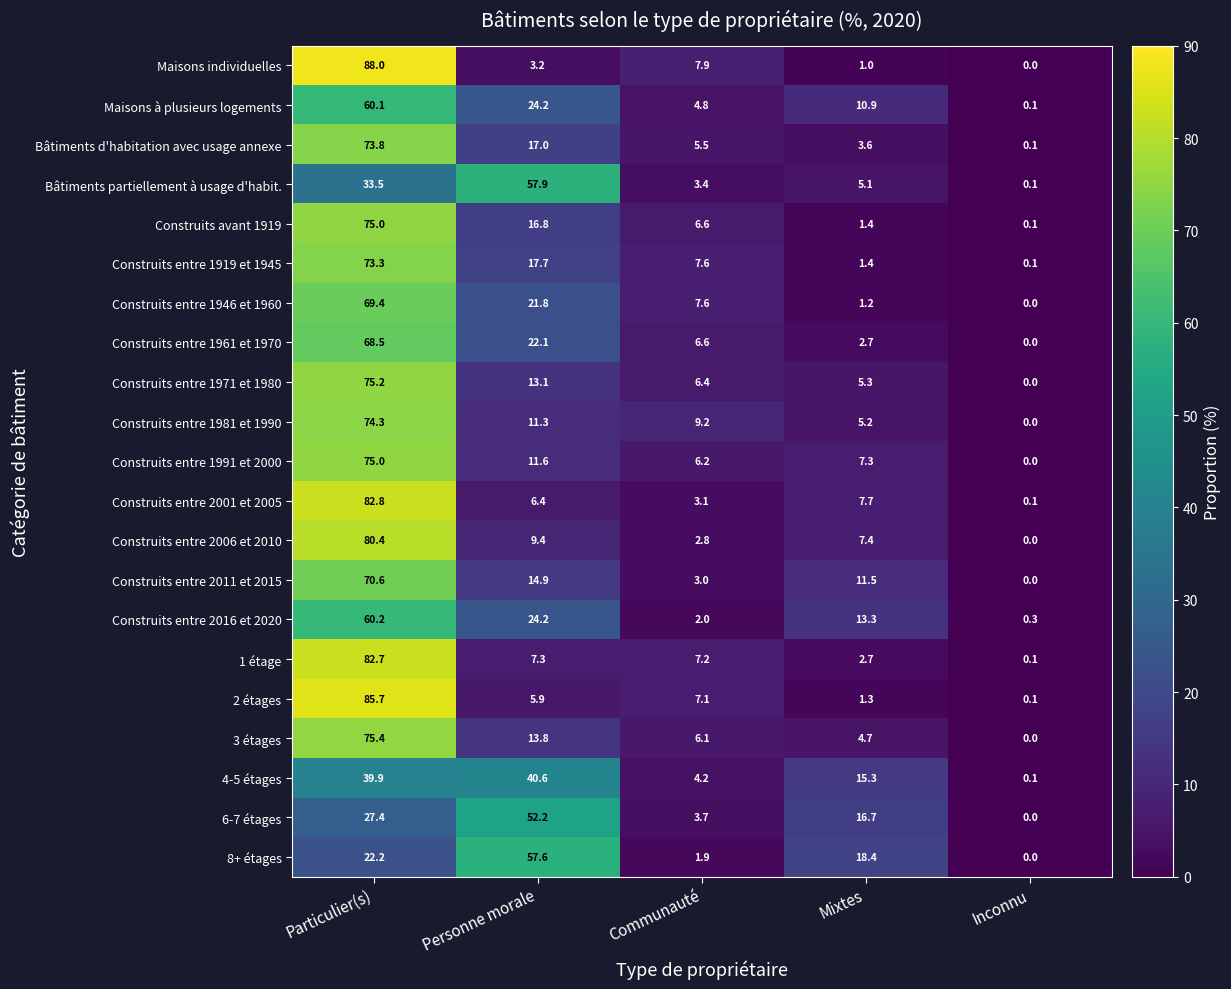

What is the maximum value shown in the chart?

88.0